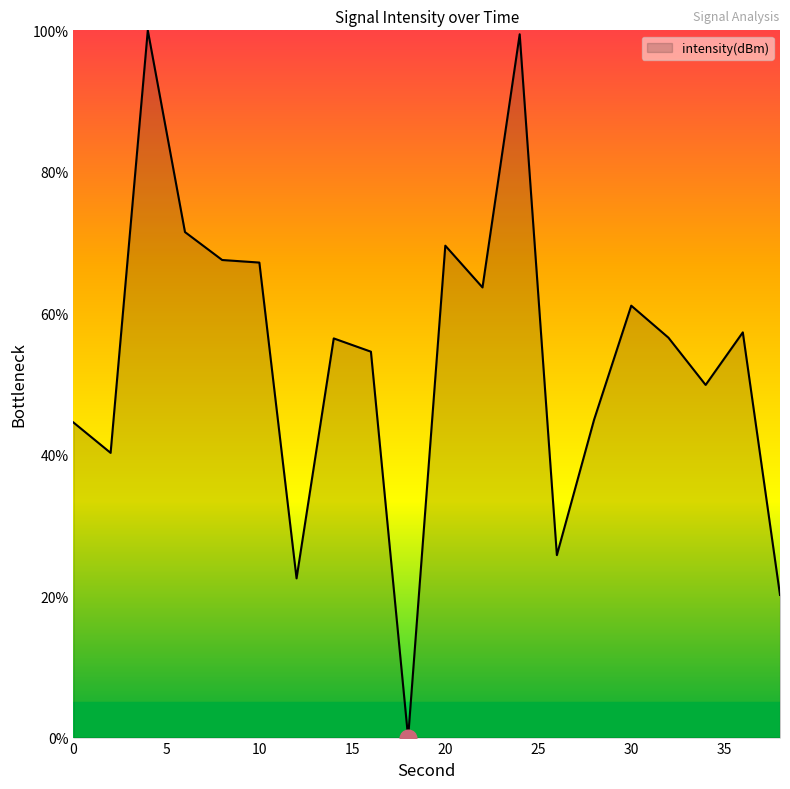

What is the difference between the maximum and minimum values?

100.0